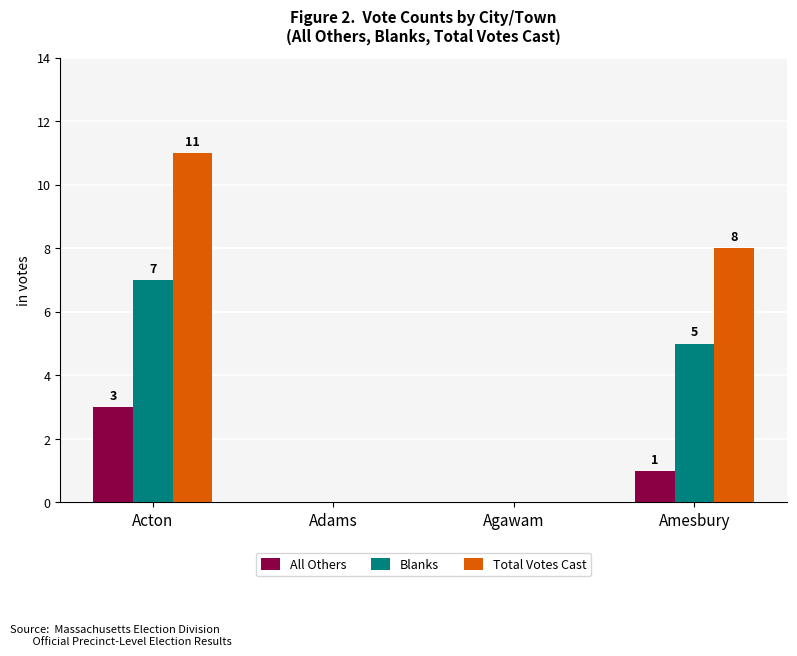

Which label corresponds to the largest value in the chart?

Acton